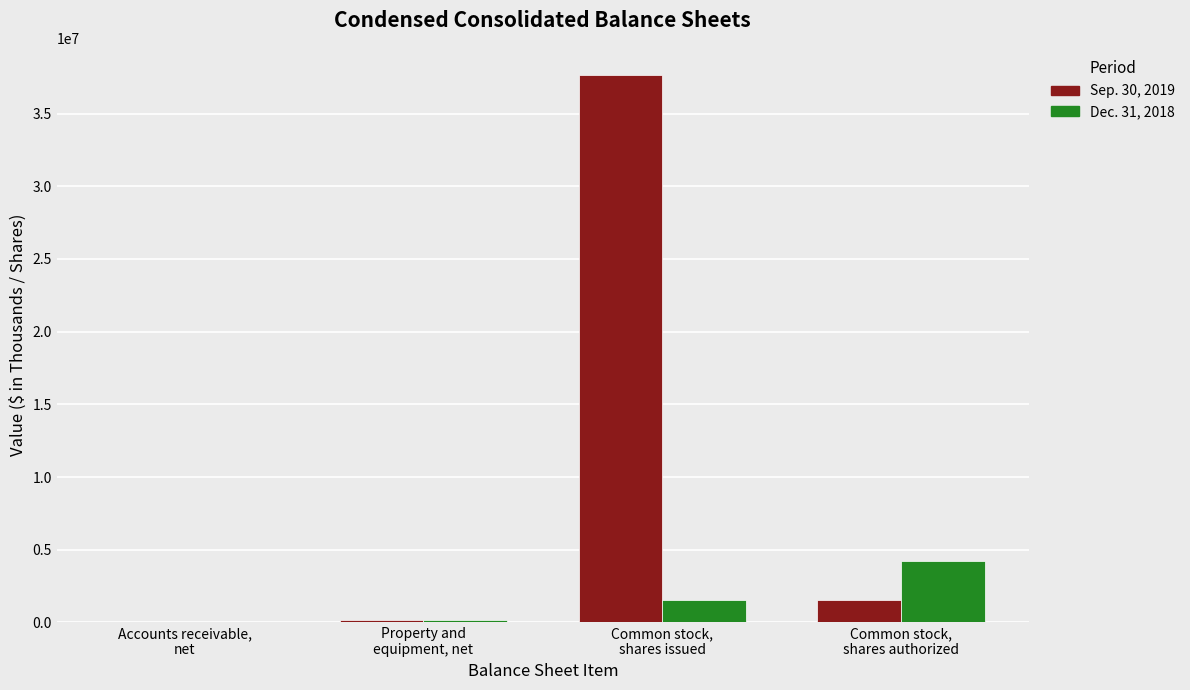

What is the total value across all series at Common stock,
shares authorized?

5756000